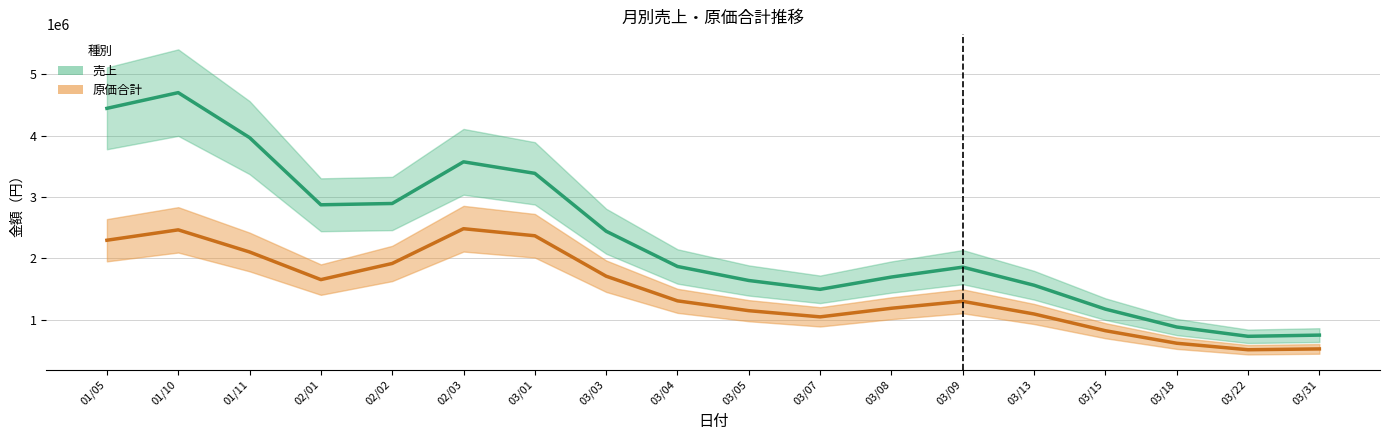

What is the average value of the 売上 series?

2329351